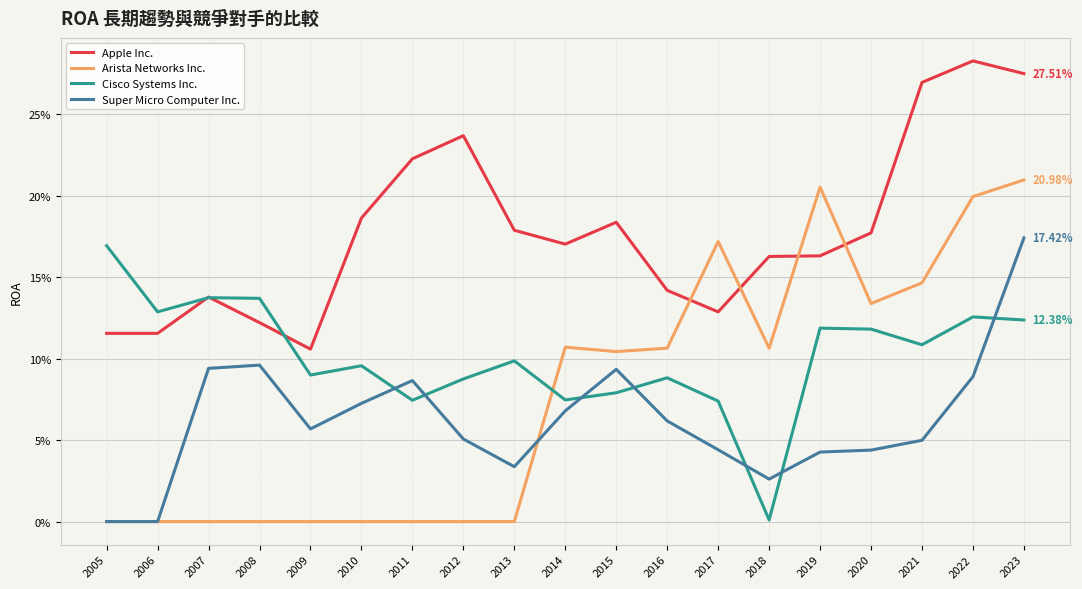

At which label does Apple Inc. reach its peak?

2022